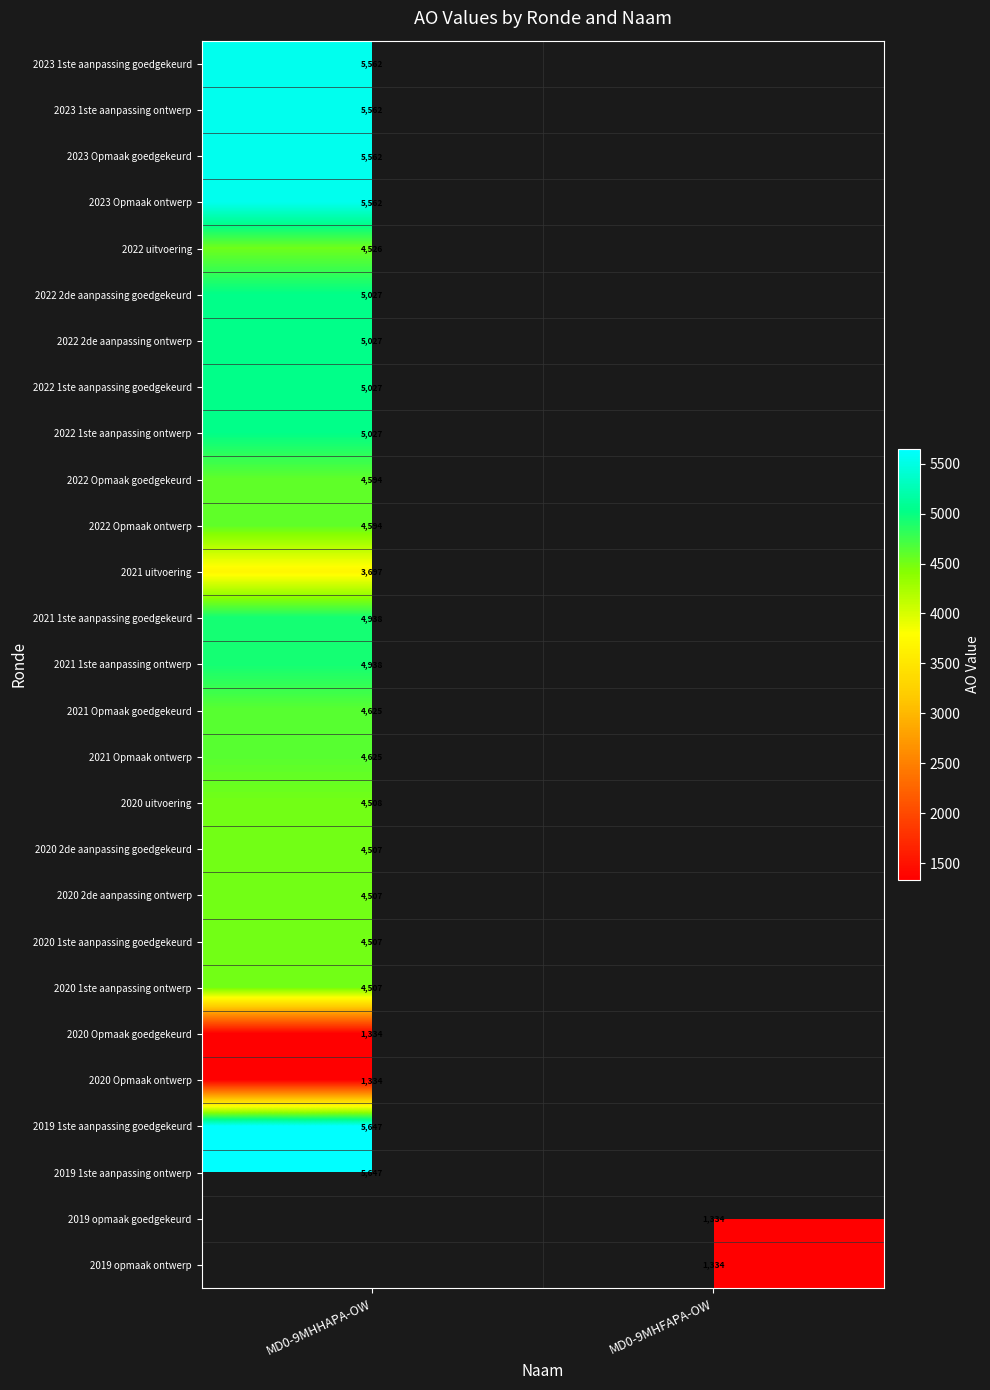

True or false: 2019 1ste aanpassing ontwerp has a value of 7944 at MD0-9MHHAPA-OW.

False